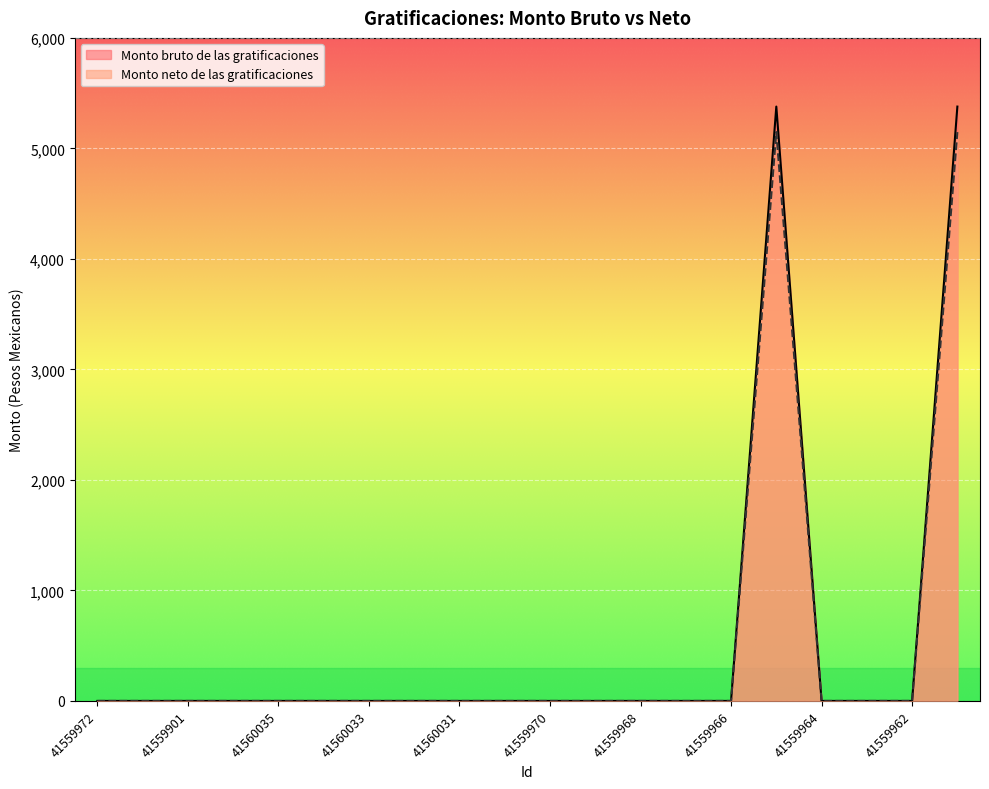

The value of Monto bruto de las gratificaciones at 41560027 is 5378.4. True or false?

True